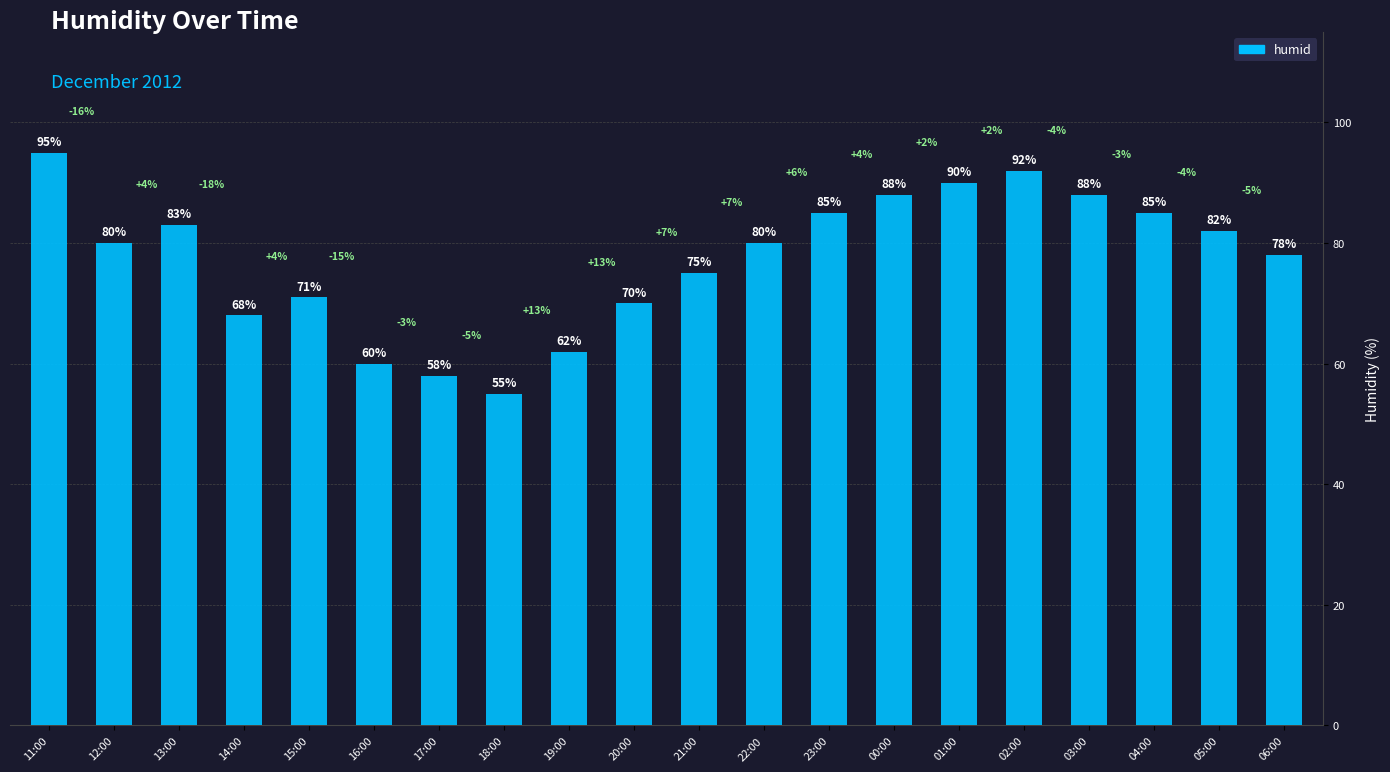

At which category does the chart reach its minimum across all series?

18:00